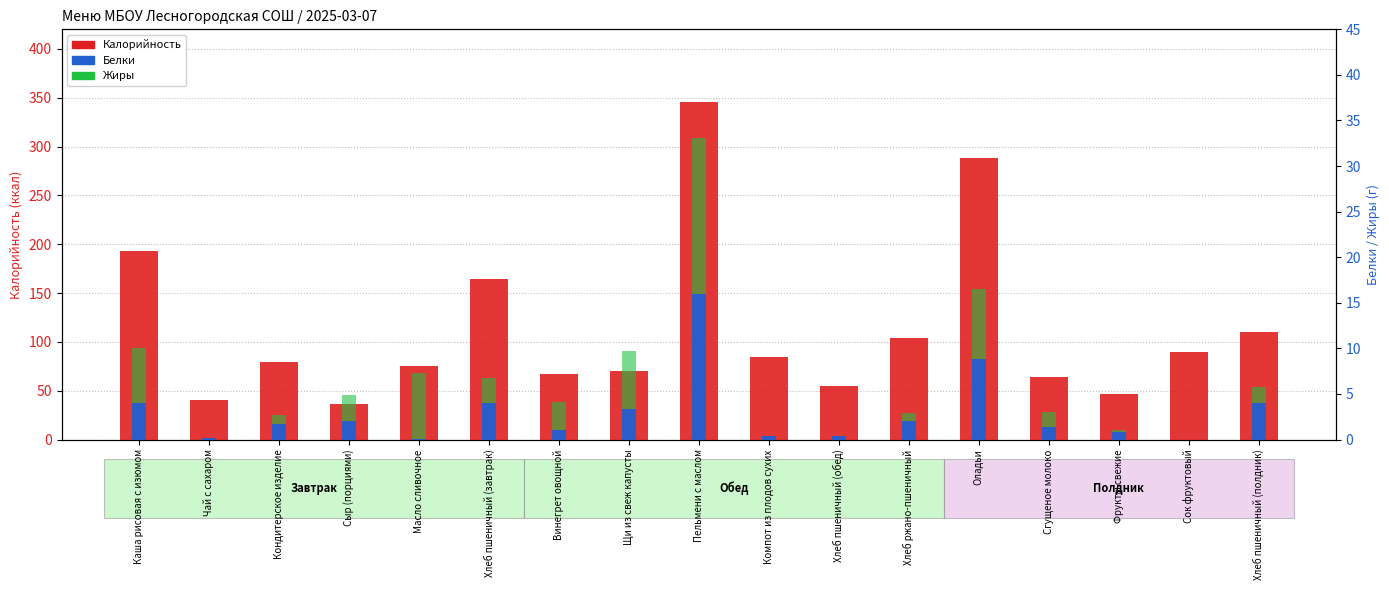

What is the maximum value for Калорийность?

346.0